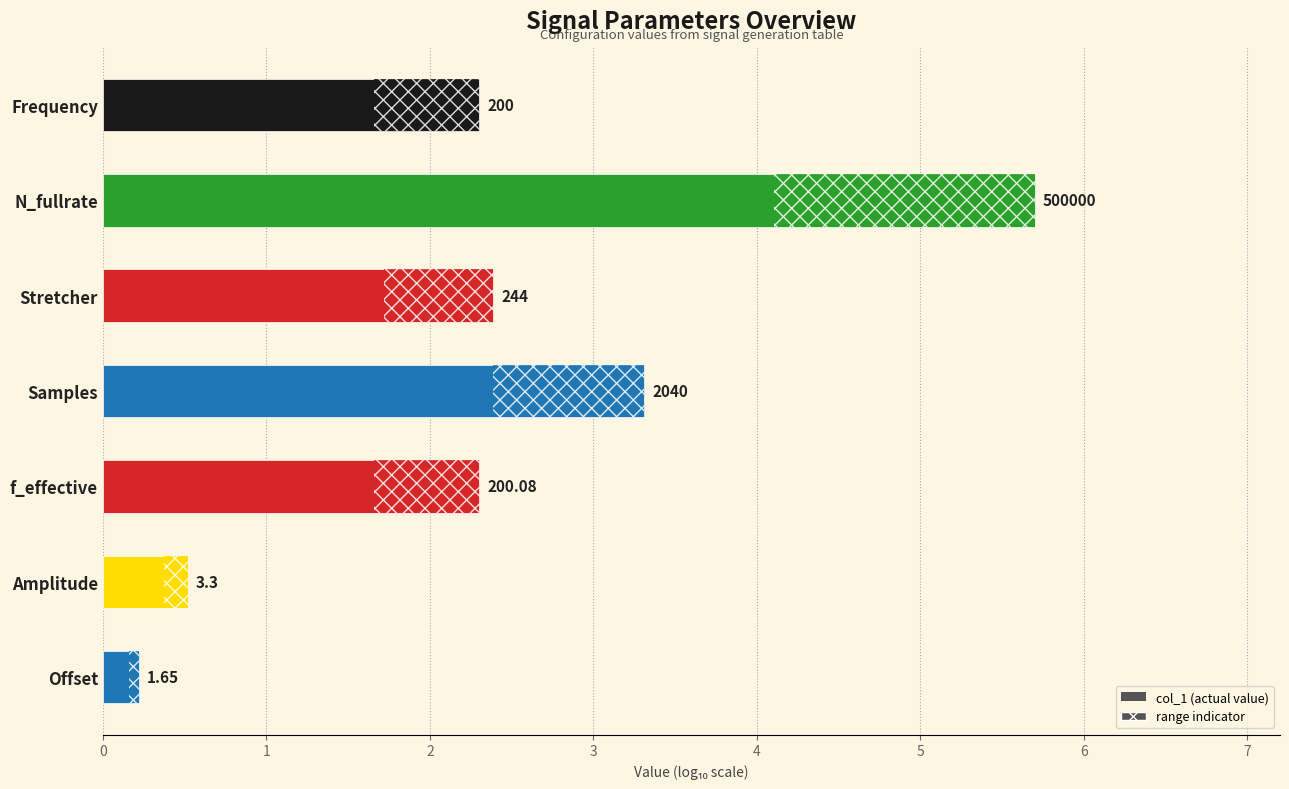

How many bars are there in total?

7